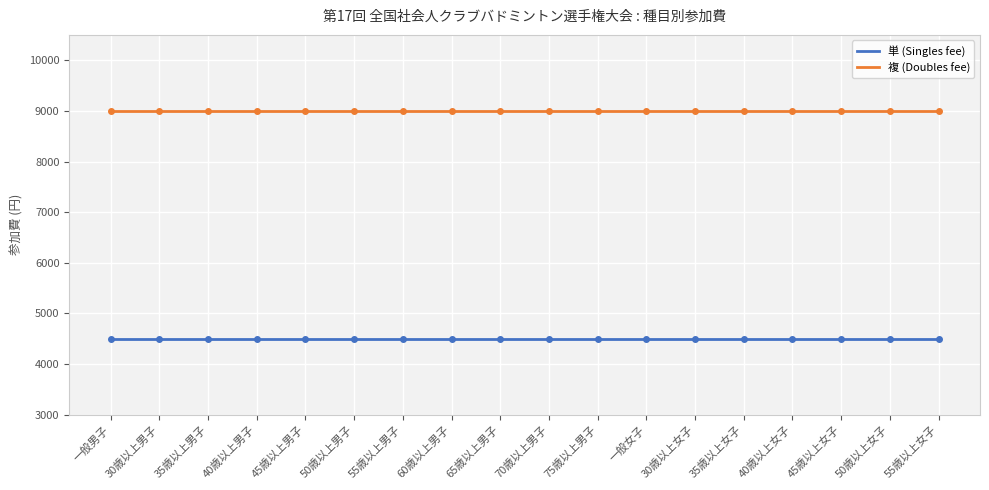

How many lines are shown in the chart?

2